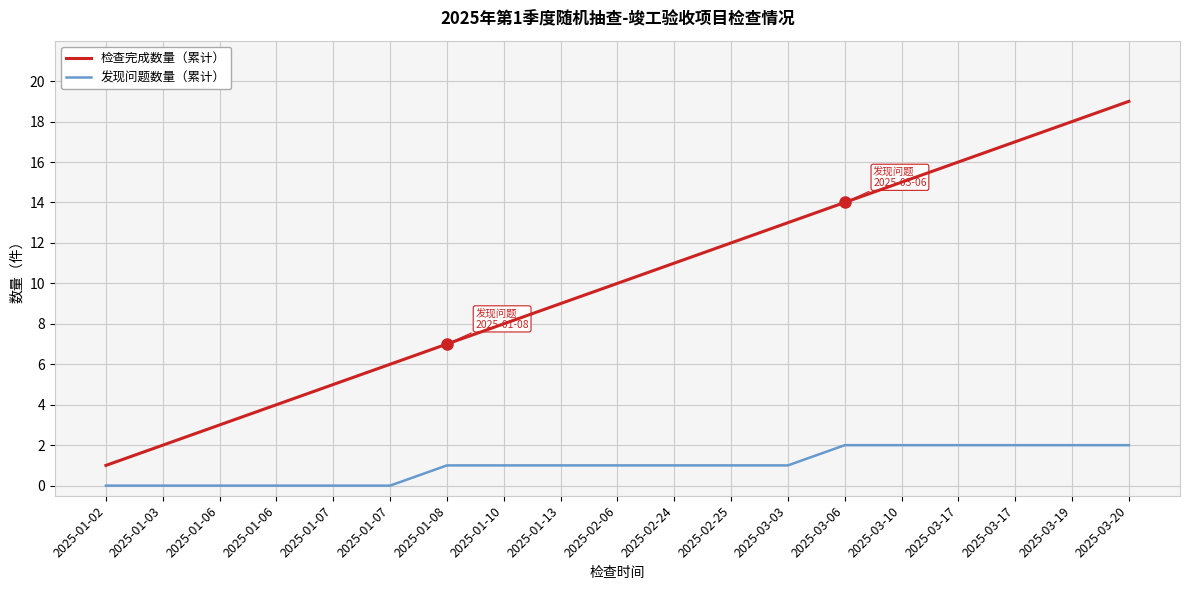

What are all the series names shown in the legend?

检查完成数量（累计）, 发现问题数量（累计）